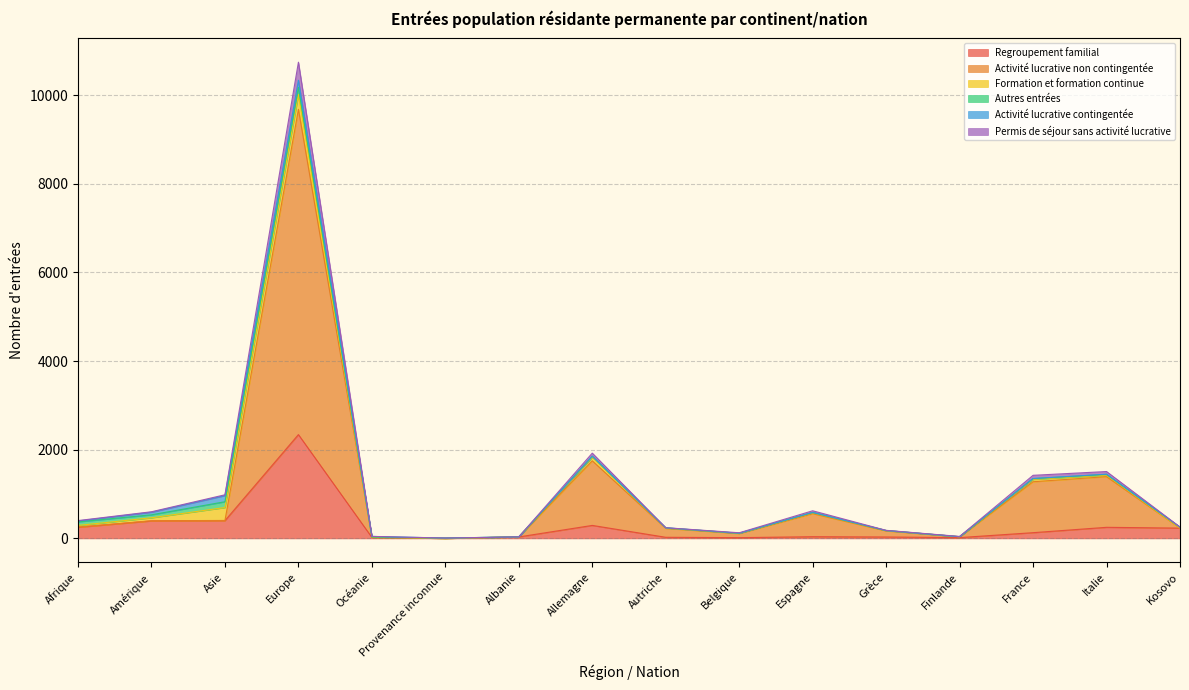

At which label does Regroupement familial reach its peak?

Europe